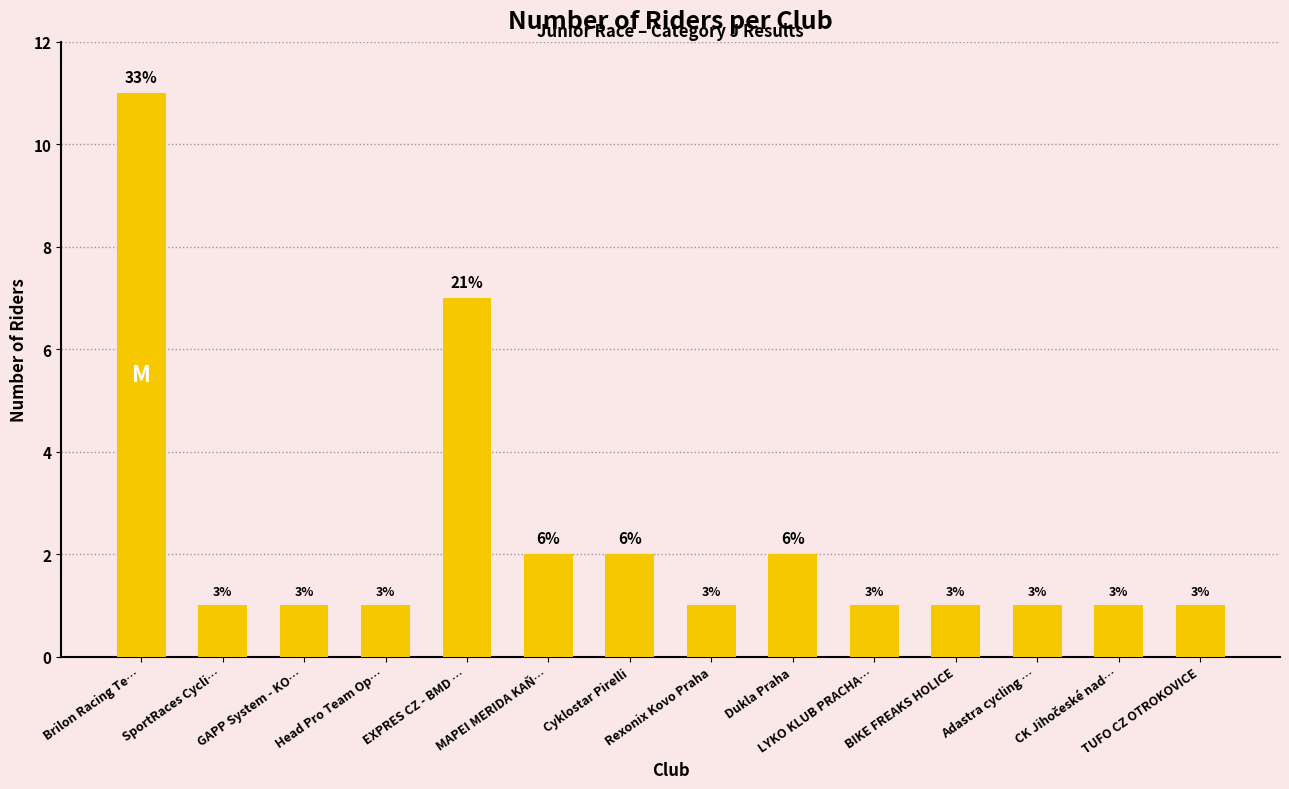

What is the sum of all values?

33